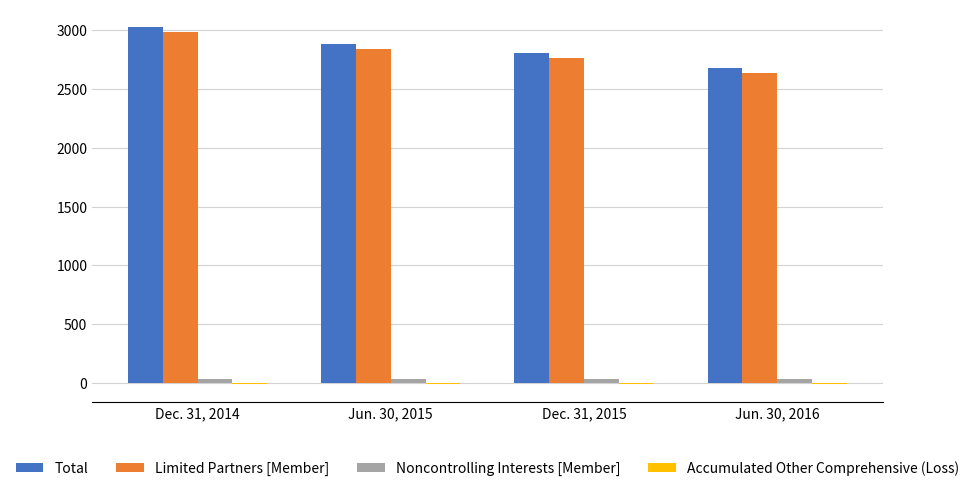

Is it true that Total equals 2678 at Jun. 30, 2016?

True